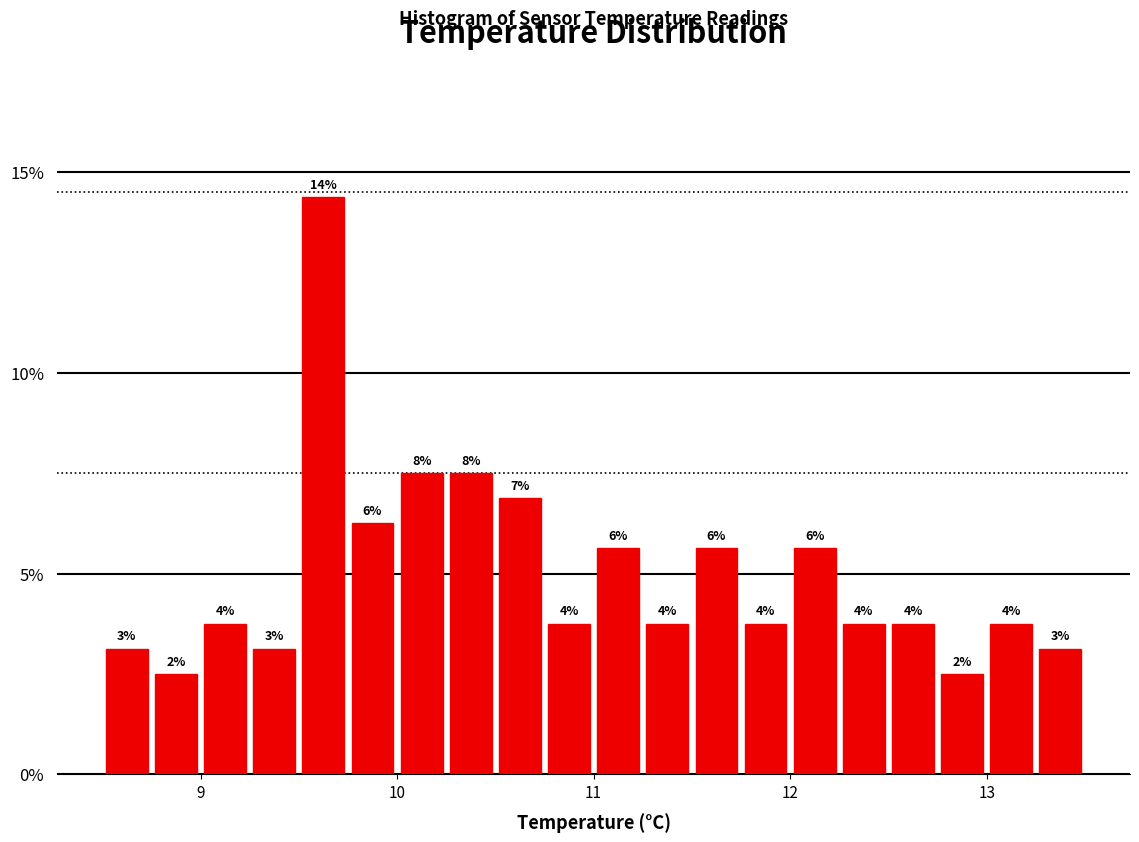

Read against the x-axis, roughly where is the centre of the tallest bar?

9.6